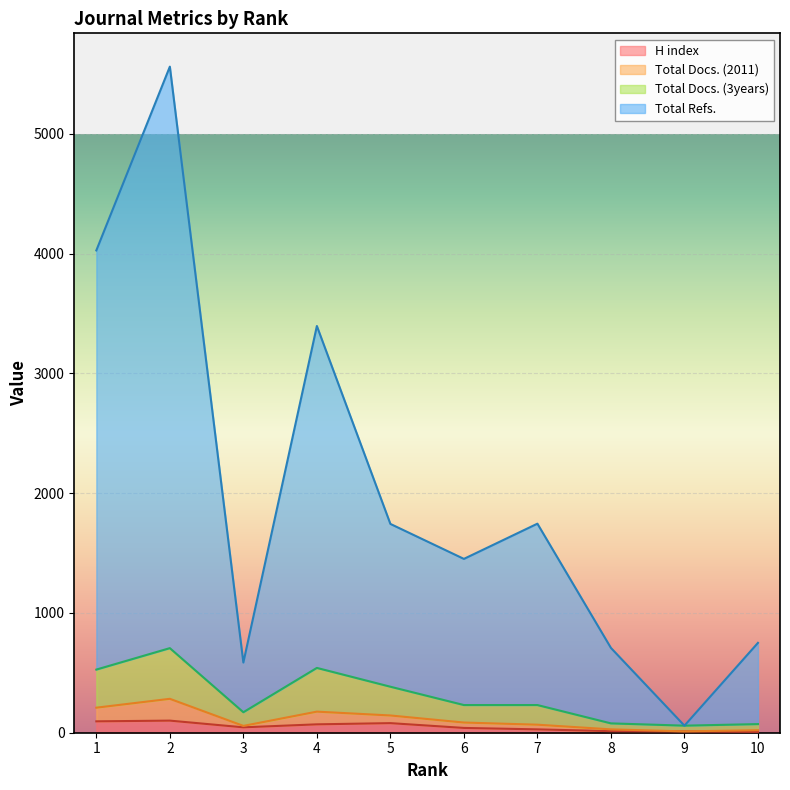

Between 4 and 9, which is larger?

4